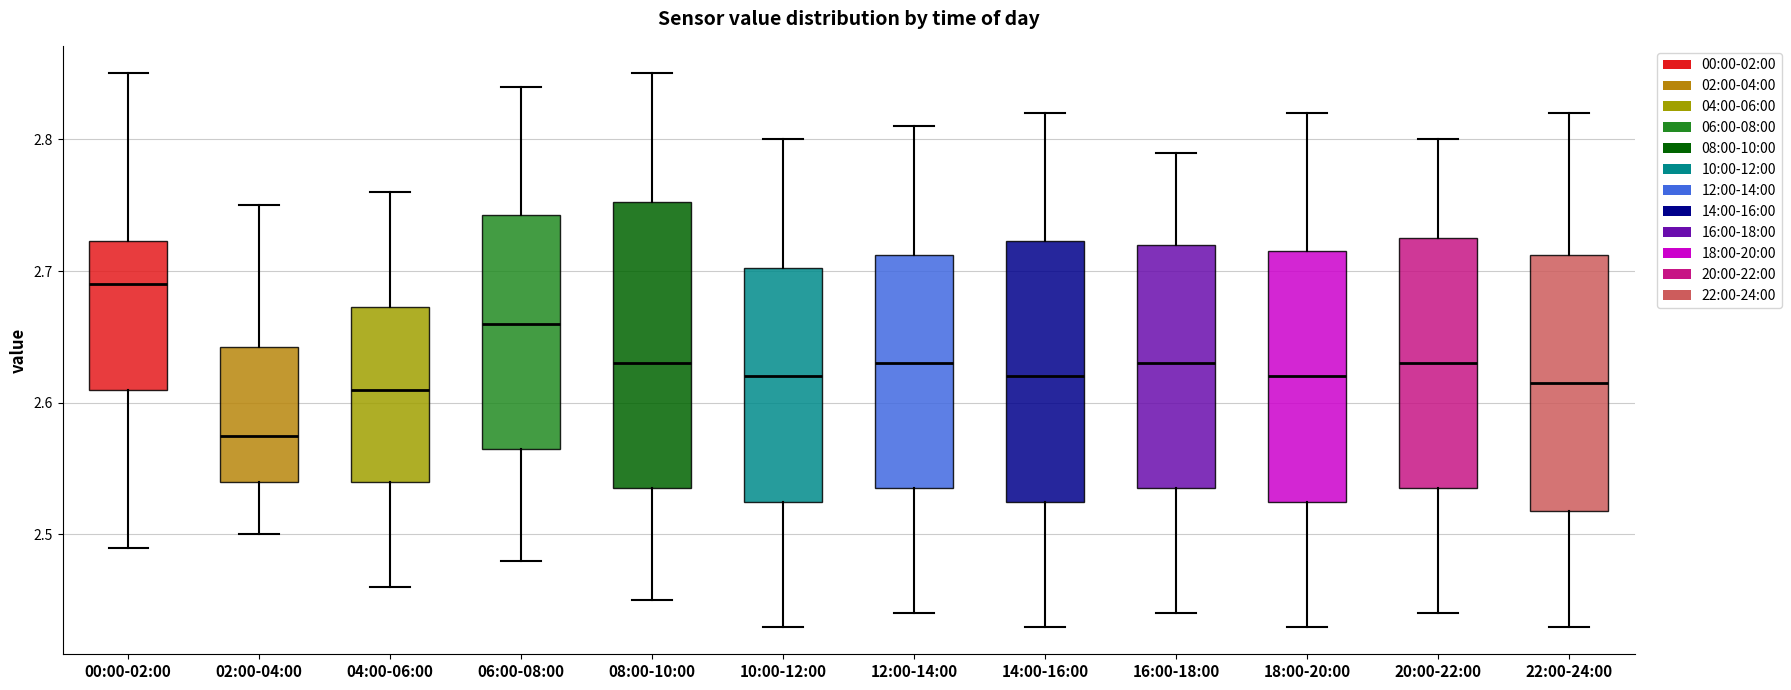

Where does the lower whisker of the box for 00:00-02:00 end on the y-axis? The values are not printed on the chart, so give them approximately, as read against the axis.

2.49